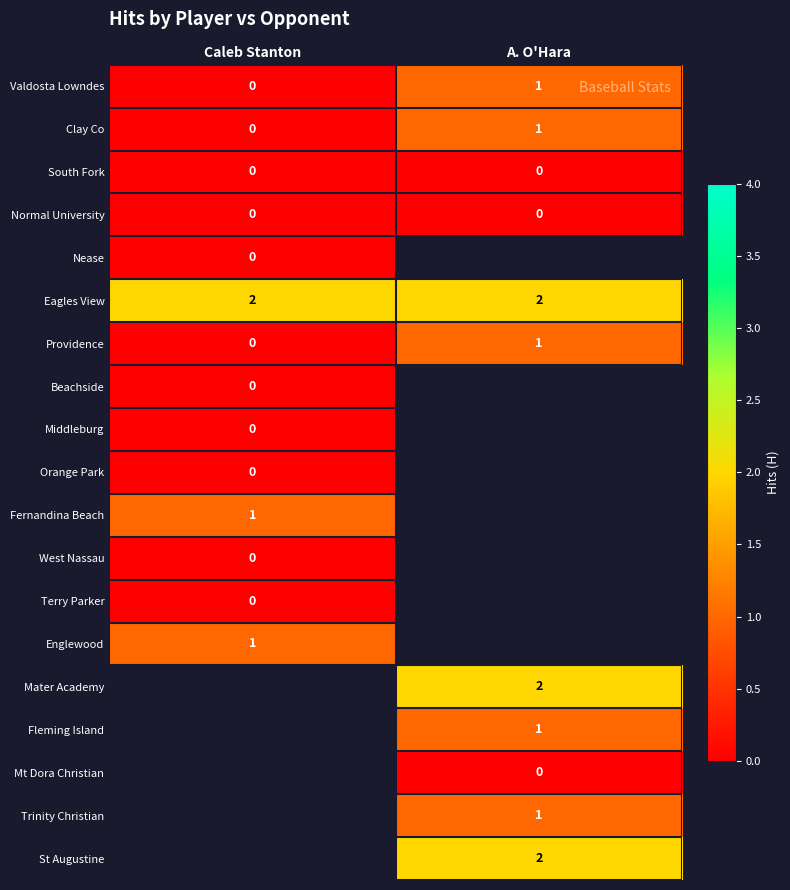

True or false: Englewood has a value of 1 at Caleb Stanton.

True